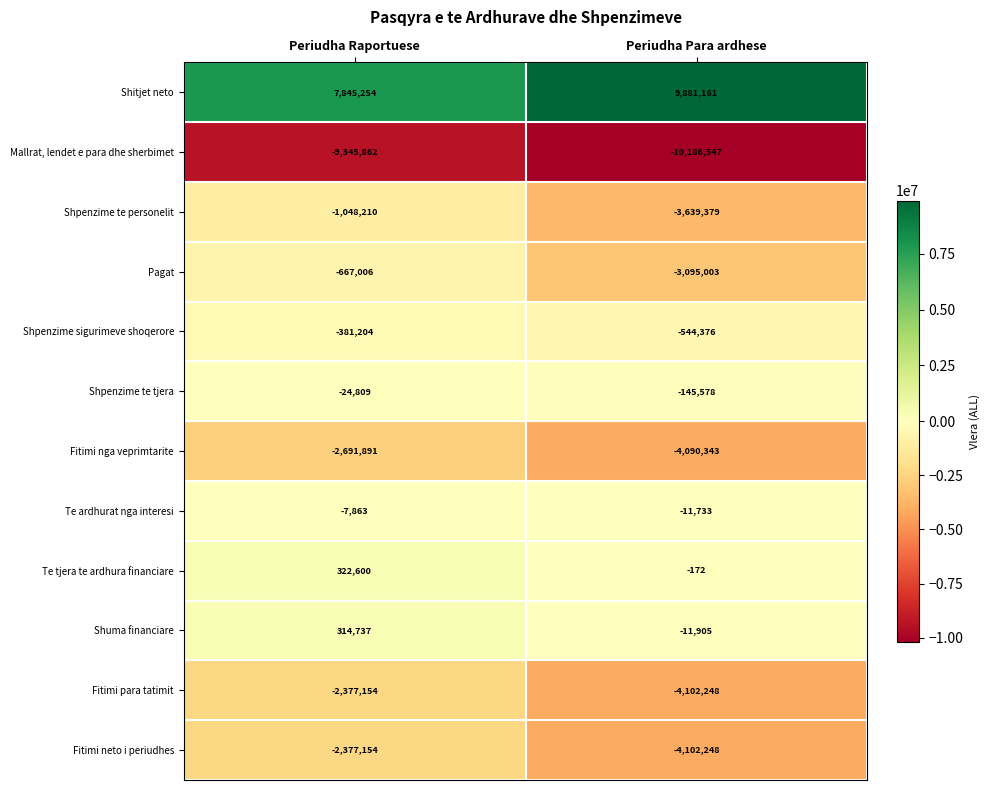

Rank the categories by Pagat value from highest to lowest.

Periudha Raportuese, Periudha Para ardhese